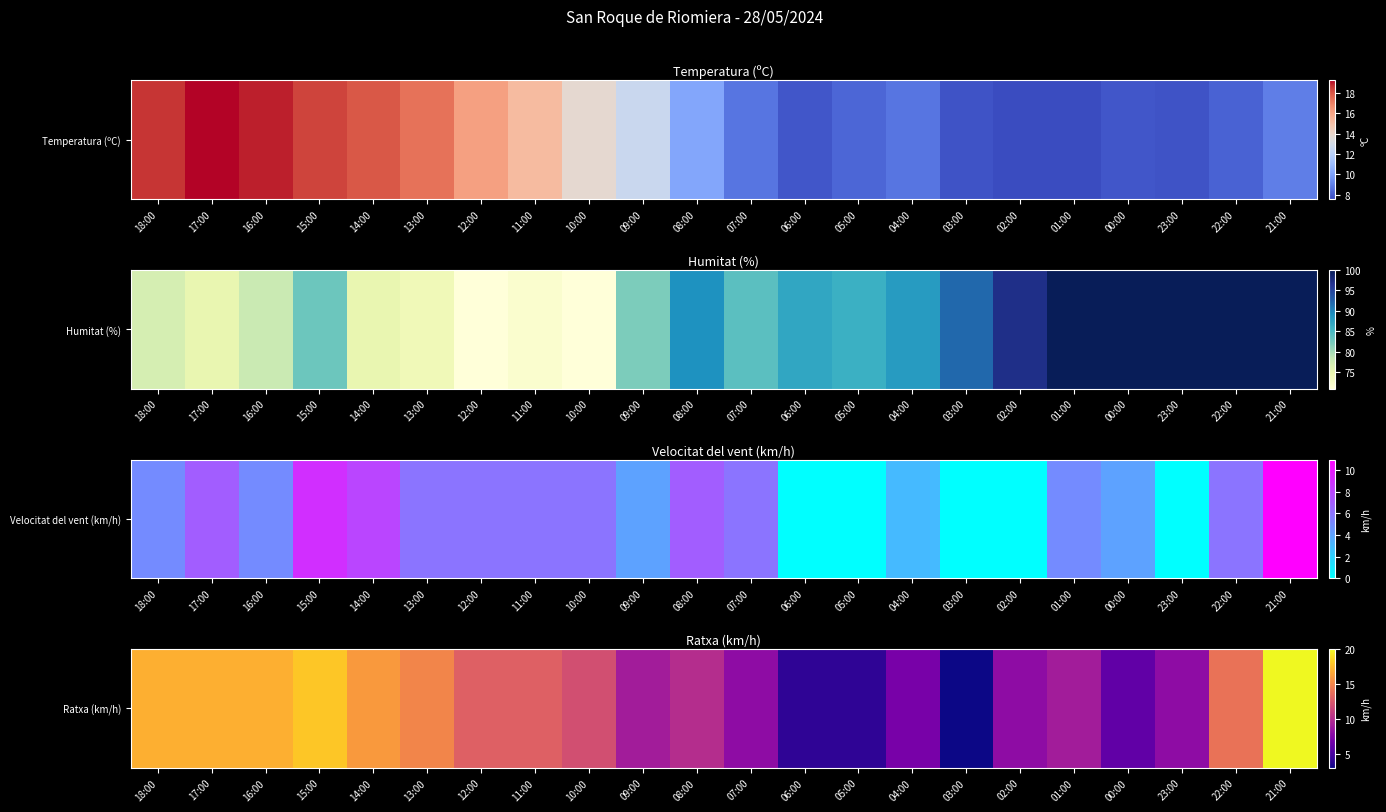

What is the ratio of the value at 03:00 to the value at 10:00?

0.2